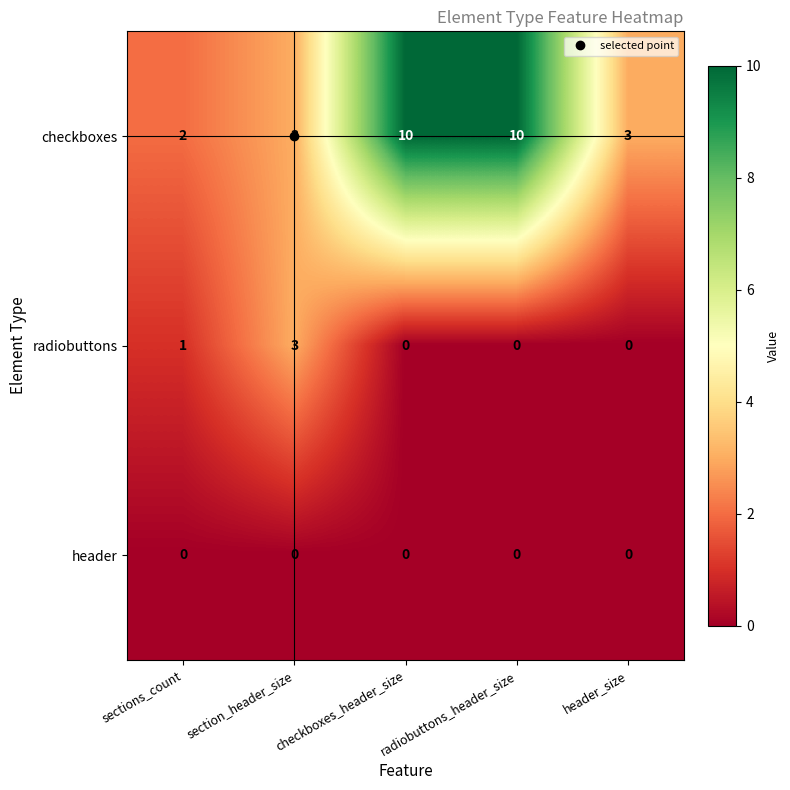

Rank the series by their maximum value, from lowest to highest.

header, radiobuttons, checkboxes